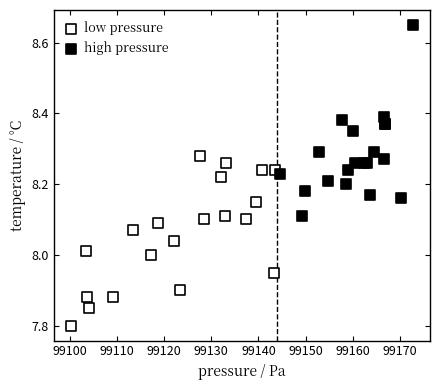

Which series contains the lowest Y value?

low pressure